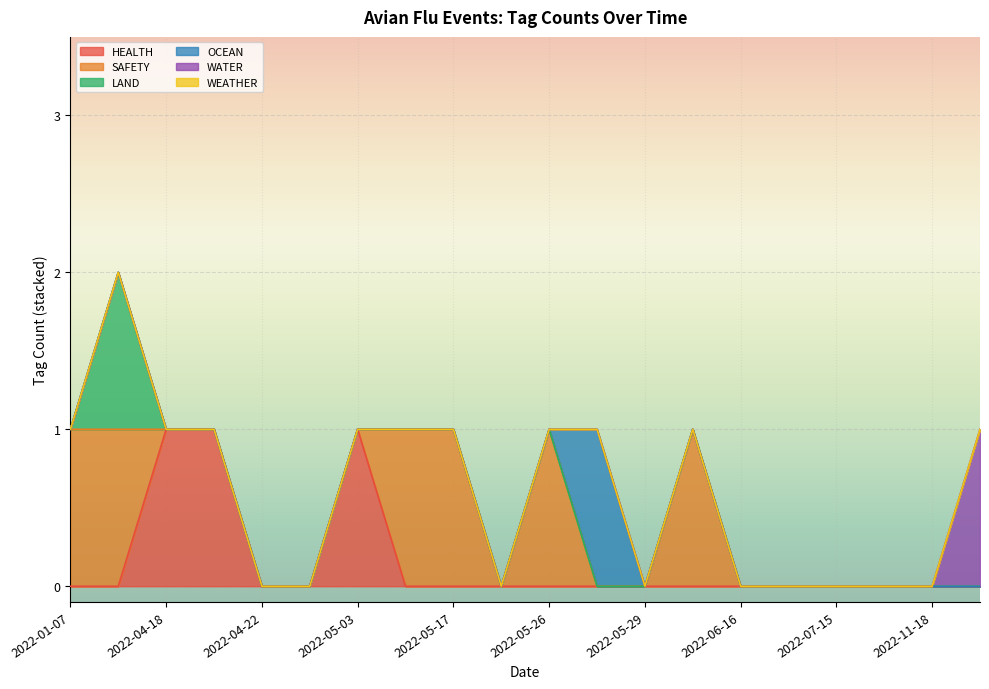

What is the label of the 20th point from the left?

2022-12-01